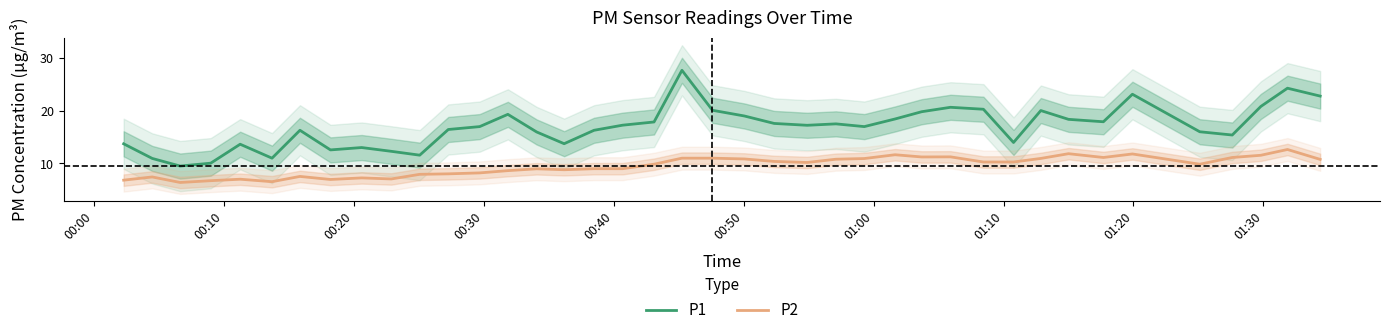

True or false: P2 and P1 intersect in this chart.

False